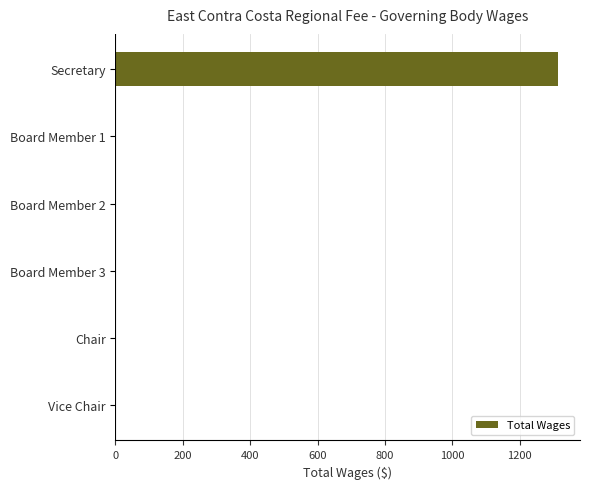

The chart shows a value of 2151 at Secretary. True or false?

False